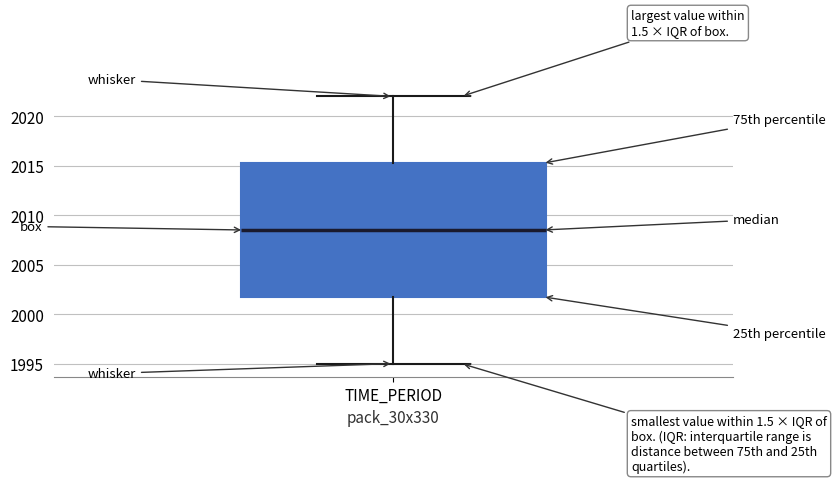

Where does the median line of the box for TIME_PERIOD sit on the y-axis? The values are not printed on the chart, so give them approximately, as read against the axis.

2008.5